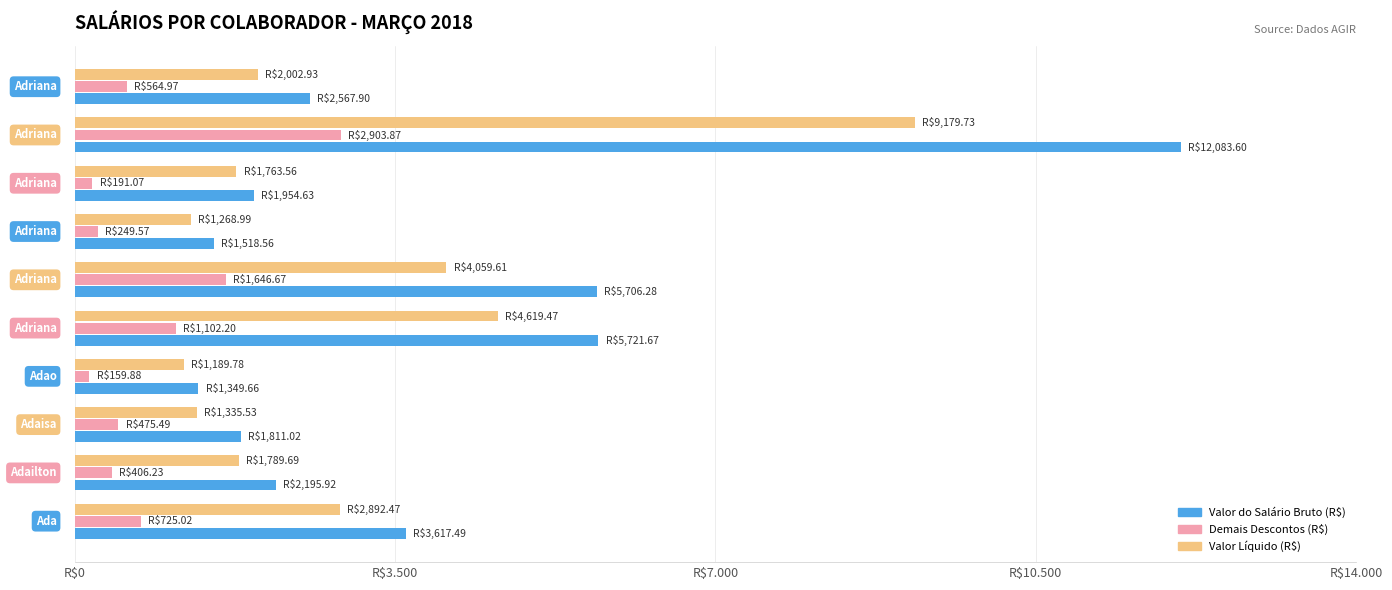

What is the highest value of the Demais Descontos (R$) series?

2903.9